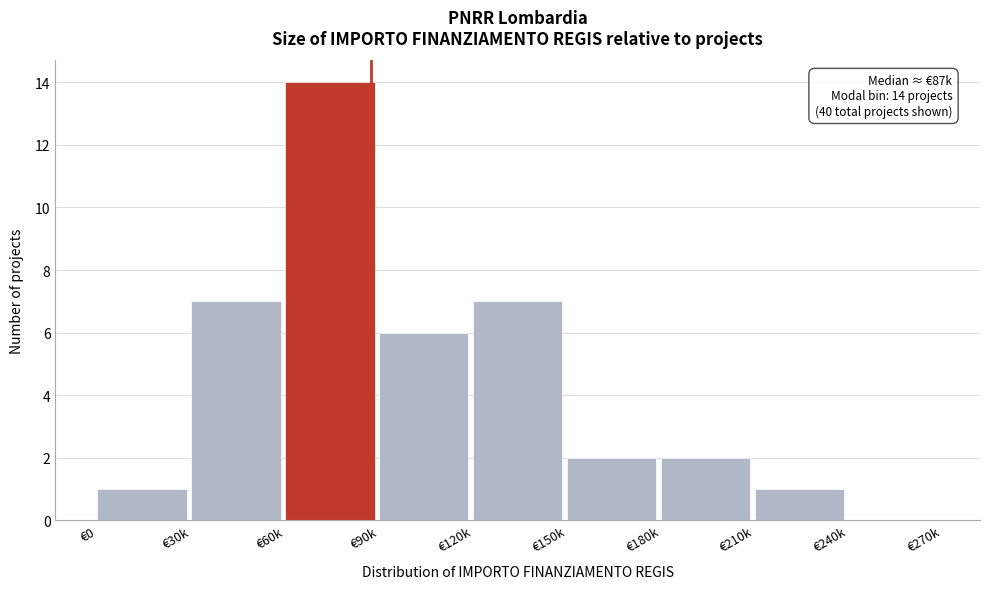

Reading left to right, extract all data points from this chart.

€0=1	€30k=7	€60k=14	€90k=6	€120k=7	€150k=2	€180k=2	€210k=1	€240k=0